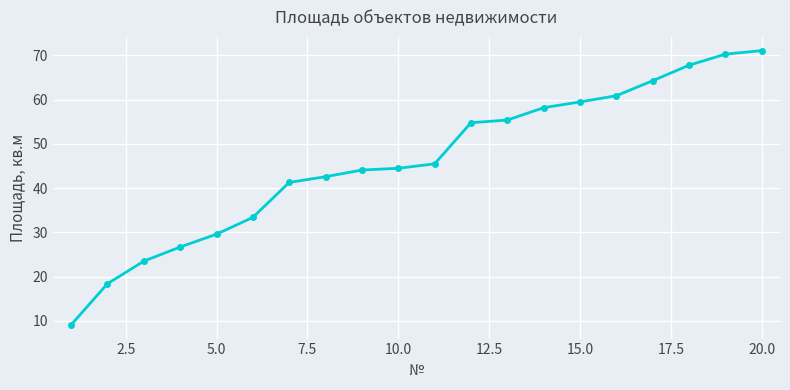

Reading left to right, extract all data points from this chart.

9.1	18.4	23.5	26.7	29.6	33.4	41.3	42.6	44.1	44.5	45.5	54.8	55.4	58.2	59.5	60.9	64.3	67.8	70.3	71.1